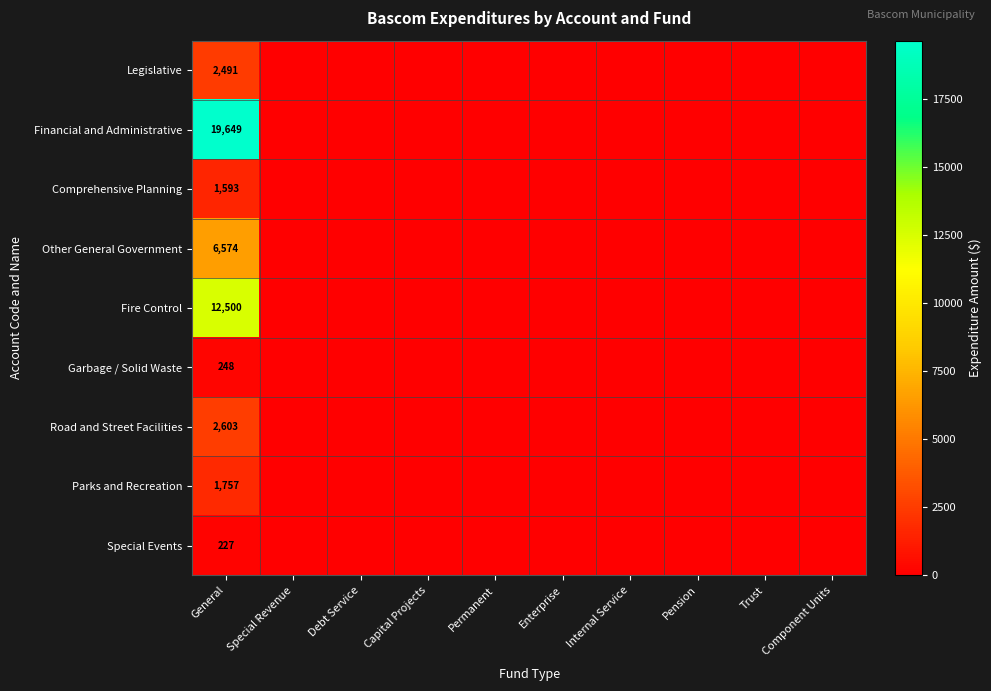

At General, list the series in order from smallest to largest.

Special Events, Garbage / Solid Waste, Comprehensive Planning, Parks and Recreation, Legislative, Road and Street Facilities, Other General Government, Fire Control, Financial and Administrative